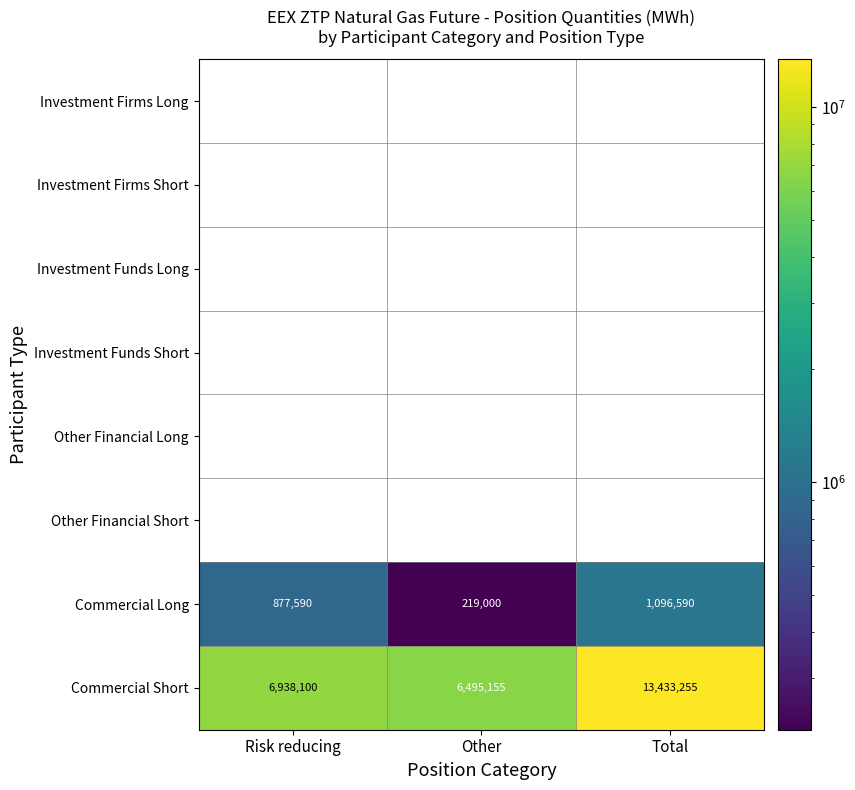

The value of Commercial Short at Risk reducing is 6938100. True or false?

True